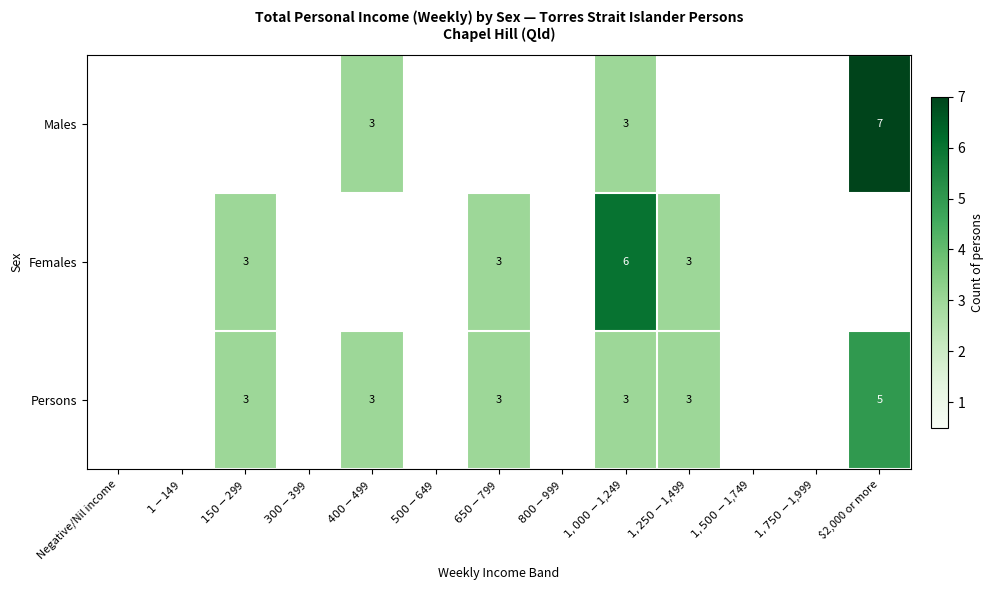

List the labels in order of Persons value, smallest first.

Negative/Nil income, $1-$149, $300-$399, $500-$649, $800-$999, $1,500-$1,749, $1,750-$1,999, $150-$299, $400-$499, $650-$799, $1,000-$1,249, $1,250-$1,499, $2,000 or more